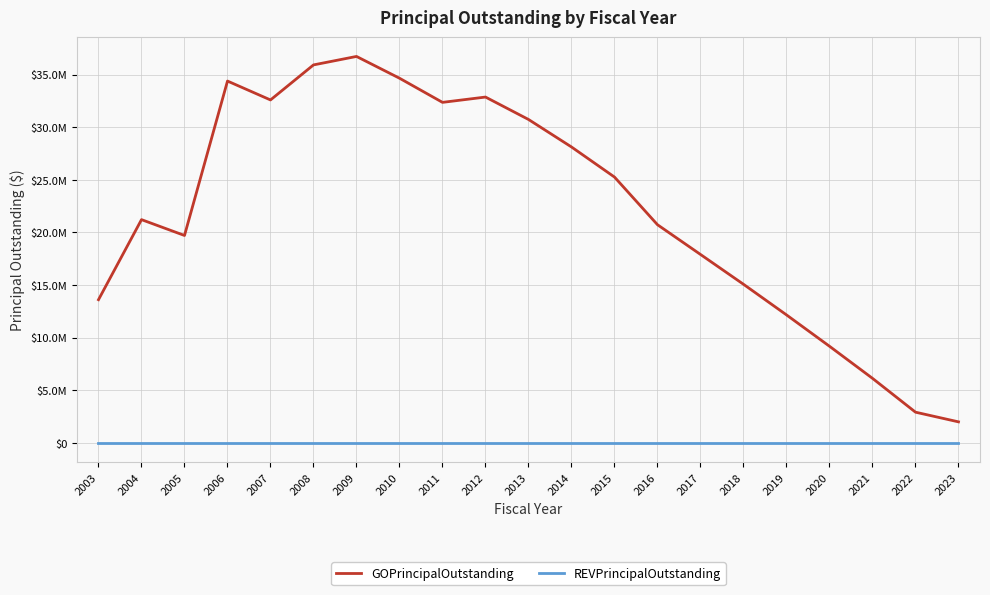

True or false: REVPrincipalOutstanding and GOPrincipalOutstanding cross at least once.

False